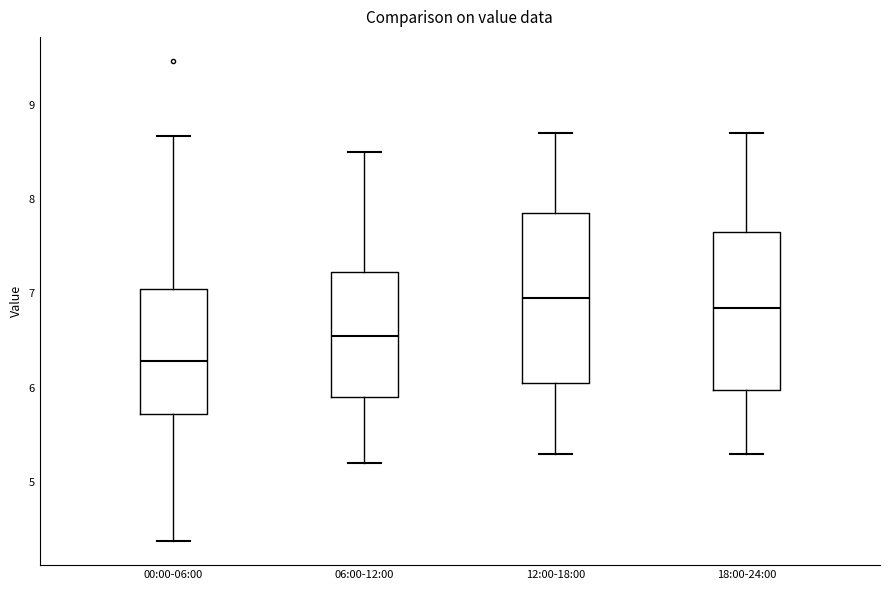

Reading left to right, read every box against the y-axis: the position of its median line, the range the box covers, and the ends of its whiskers. The values are not printed on the chart, so give them approximately, as read against the axis.

00:00-06:00: median 6.3, box 5.7 to 7.0, whiskers 4.4 to 8.7
06:00-12:00: median 6.6, box 5.9 to 7.2, whiskers 5.2 to 8.5
12:00-18:00: median 7.0, box 6.1 to 7.9, whiskers 5.3 to 8.7
18:00-24:00: median 6.9, box 6.0 to 7.7, whiskers 5.3 to 8.7